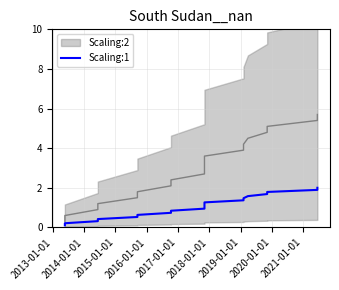

How many values are below 1?

9